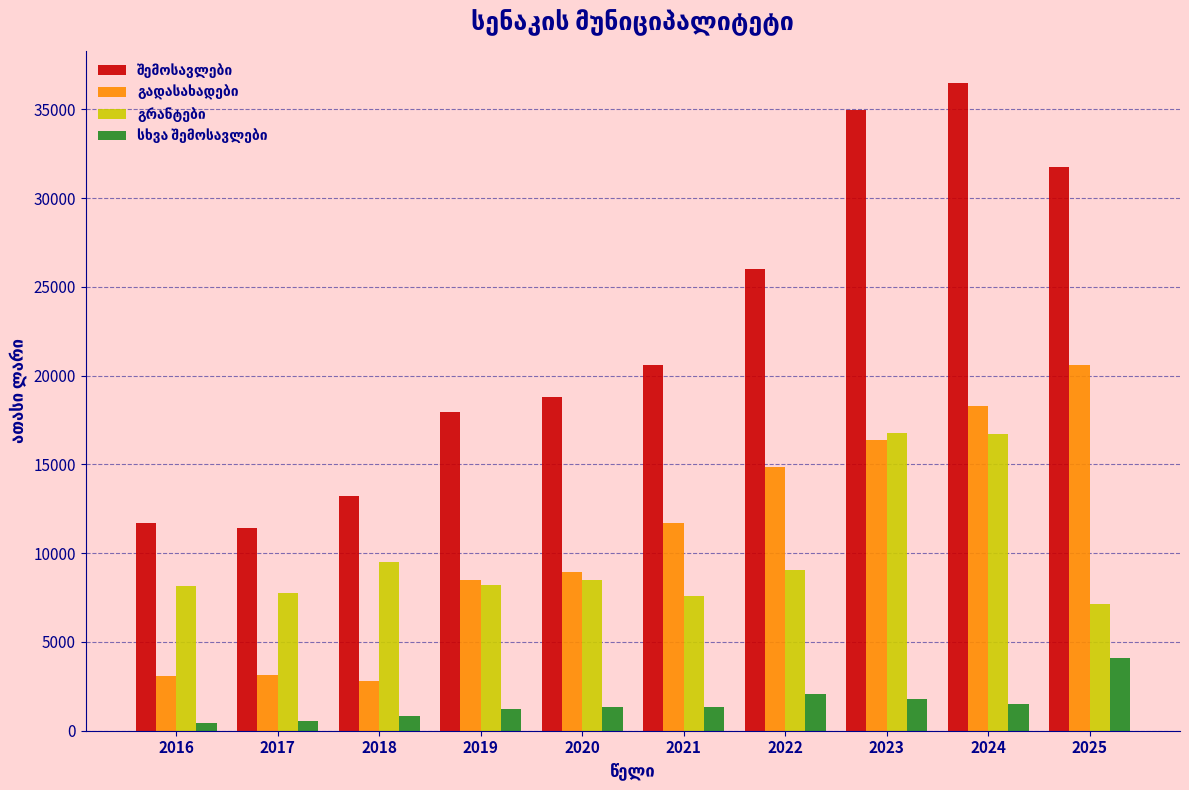

At which category is the sum across all series the highest?

2024